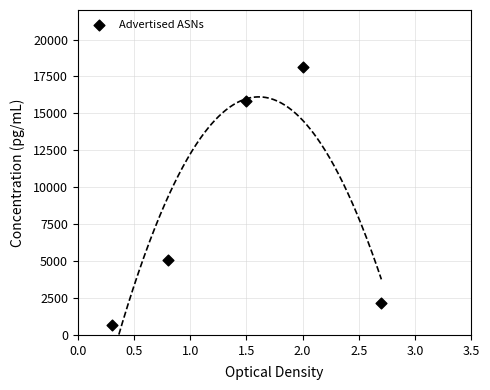

What Y value in the scatter plot is closest to 9415?

5066